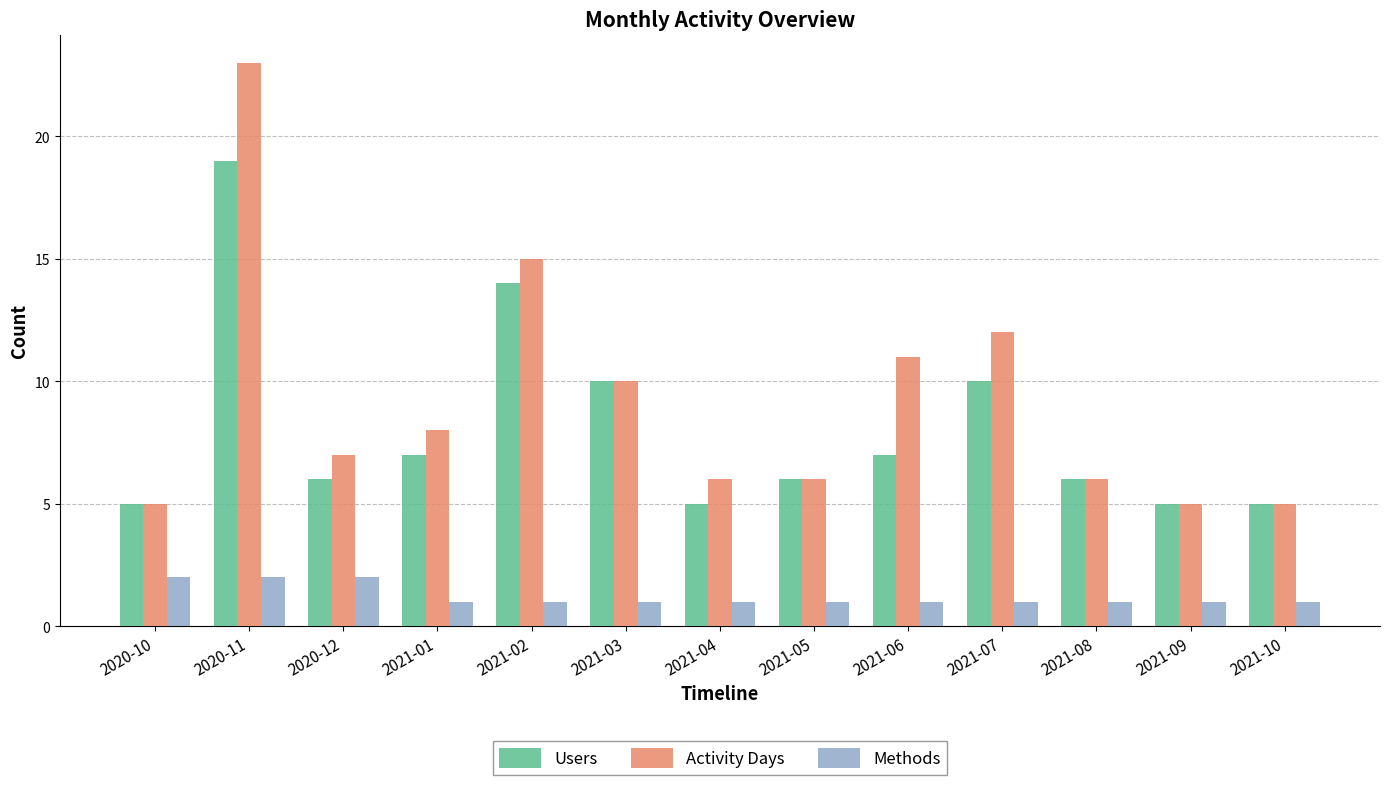

Rank the series by their maximum value, from lowest to highest.

Methods, Users, Activity Days